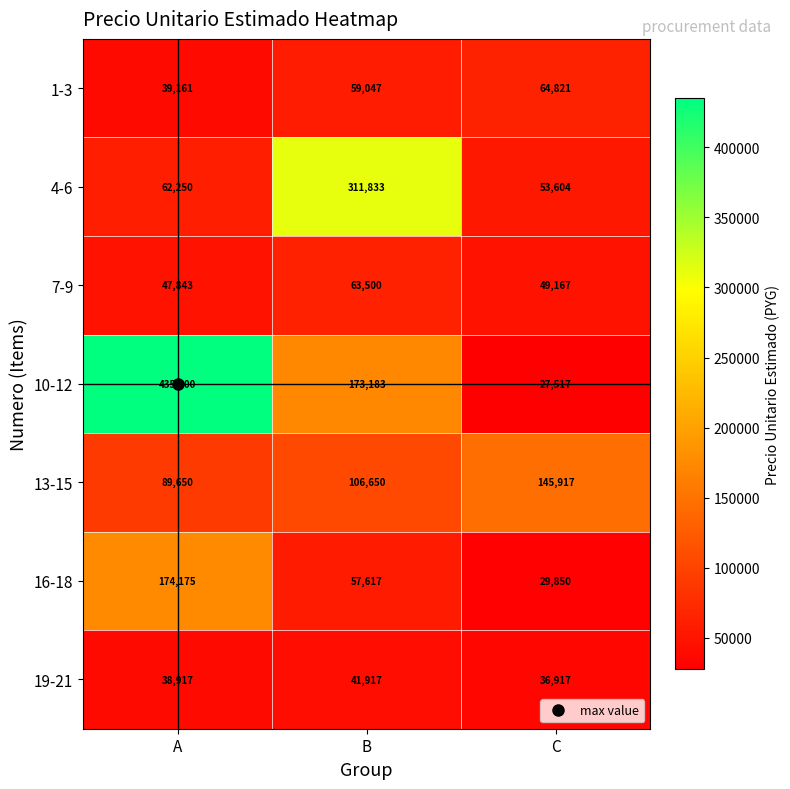

What is the minimum value shown in the chart?

27517